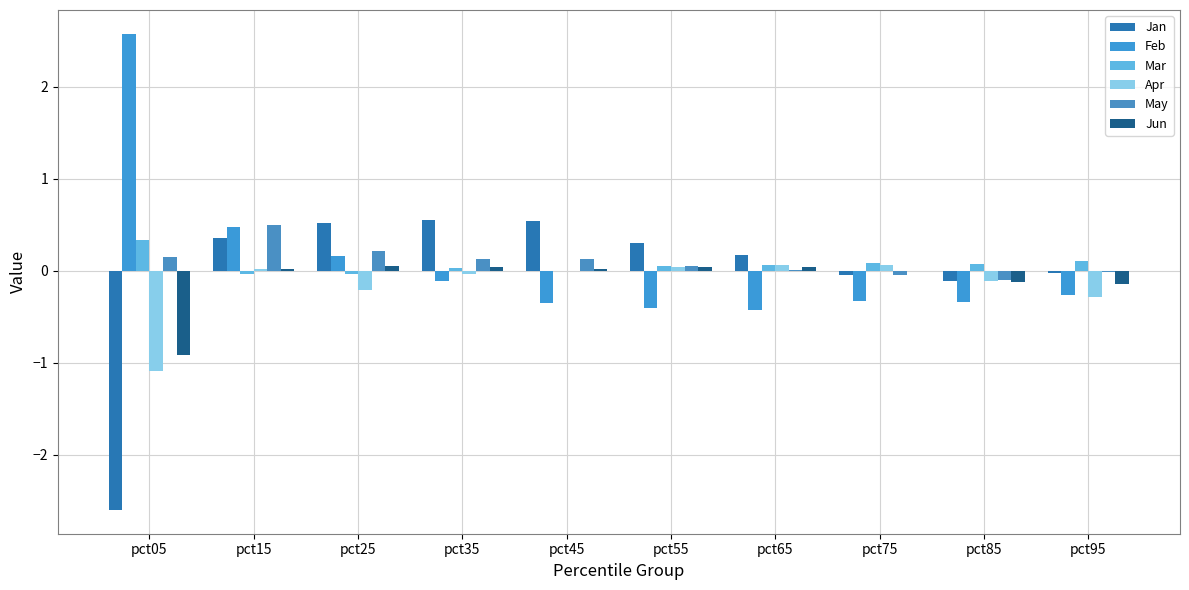

What is the smallest value displayed?

-2.6